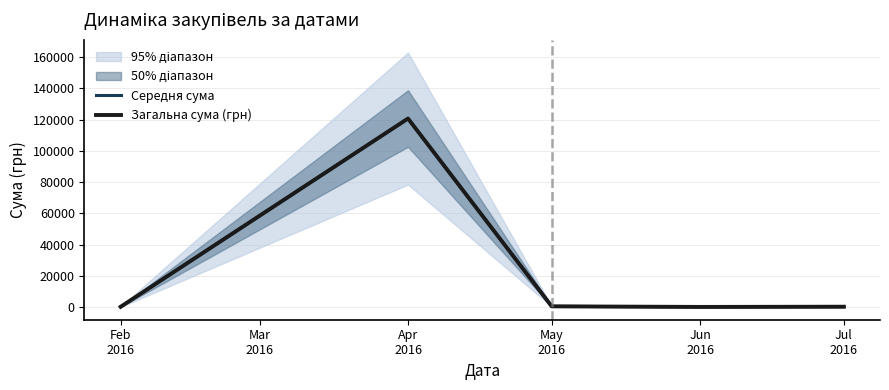

What is the minimum value shown in the chart?

132.0